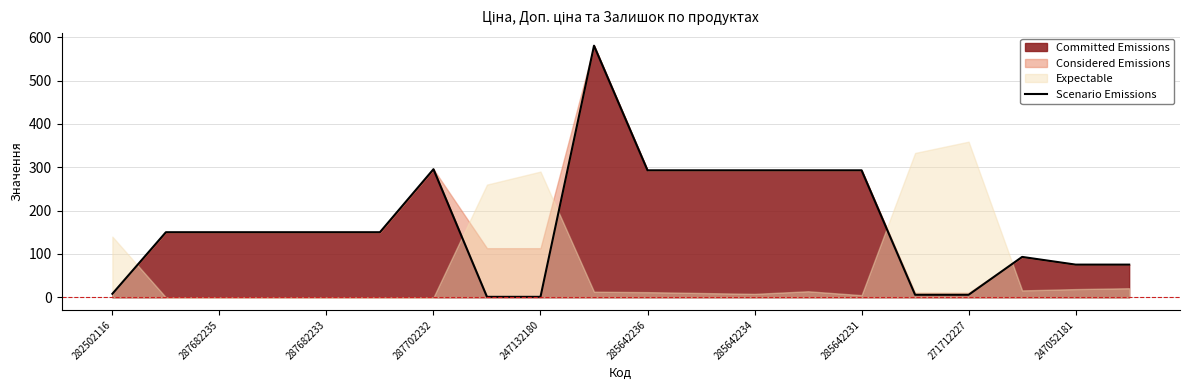

The value of Committed Emissions at 247052181 is 43.0. True or false?

False